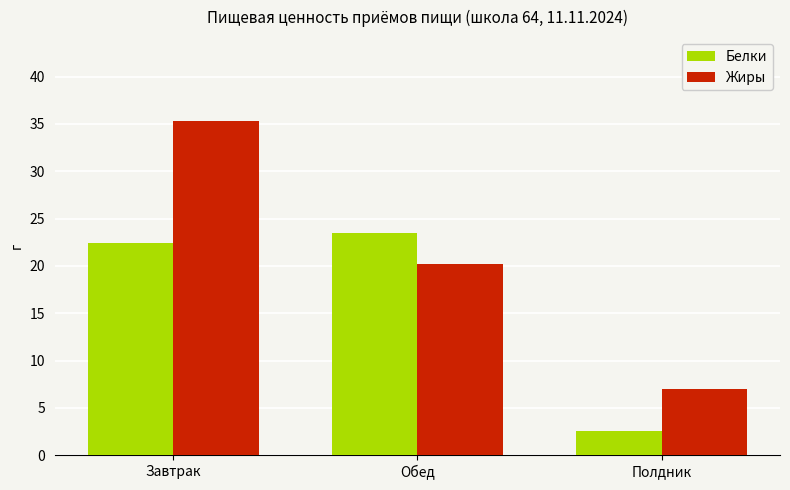

Which series has the largest total across all categories?

Жиры